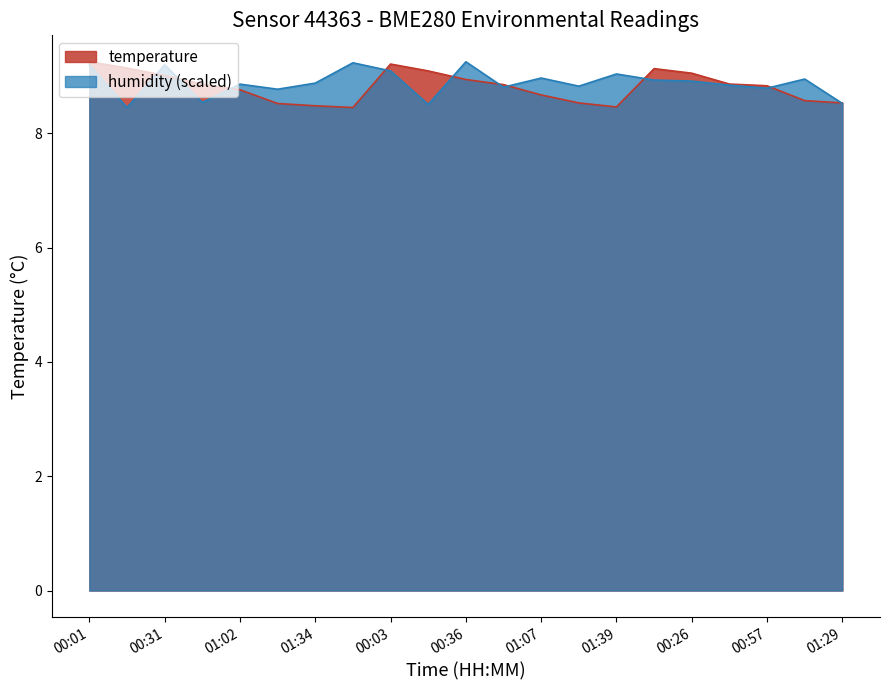

List the series in order of their overall mean, highest first.

humidity, temperature